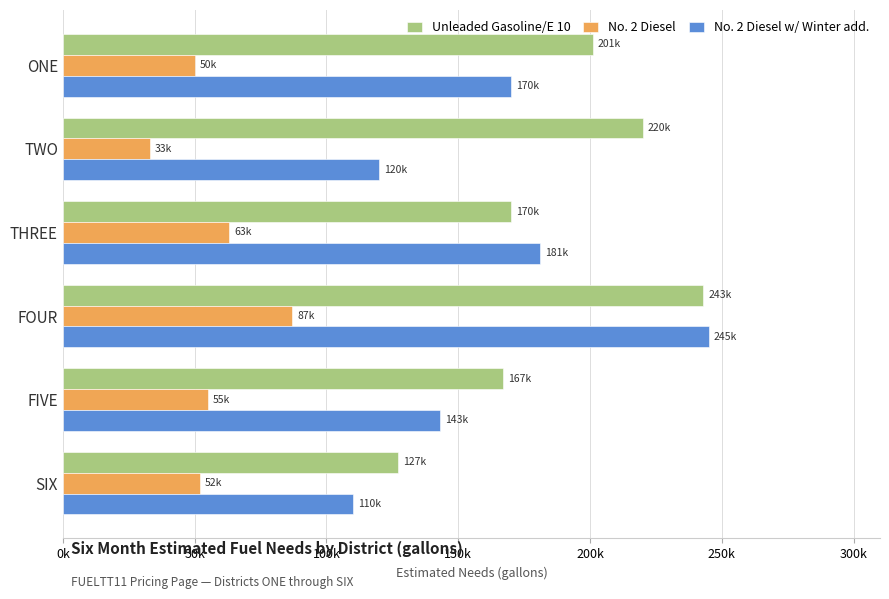

What are all the series names shown in the legend?

Unleaded Gasoline/E 10, No. 2 Diesel, No. 2 Diesel w/ Winter add.